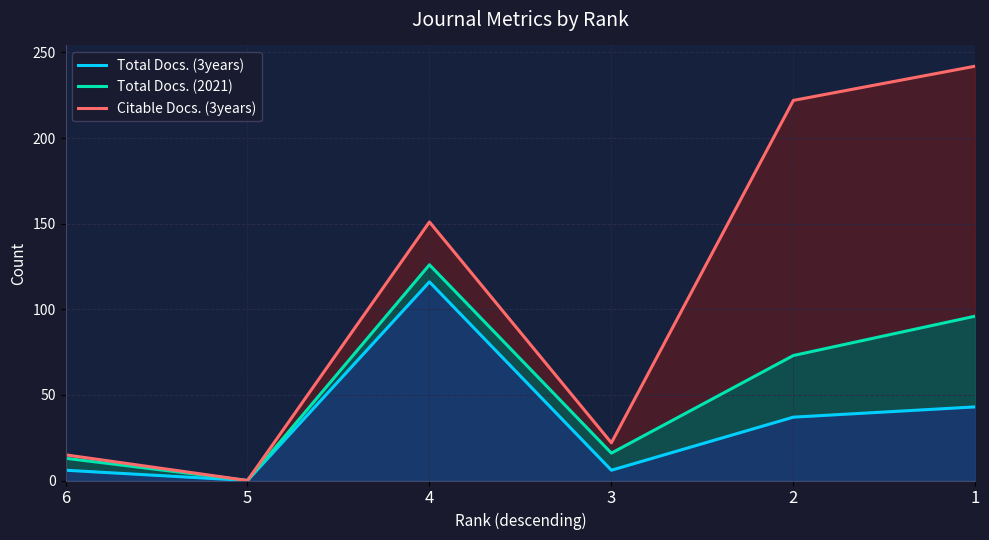

The value of Total Docs. (2021) at 4 is 40. True or false?

False